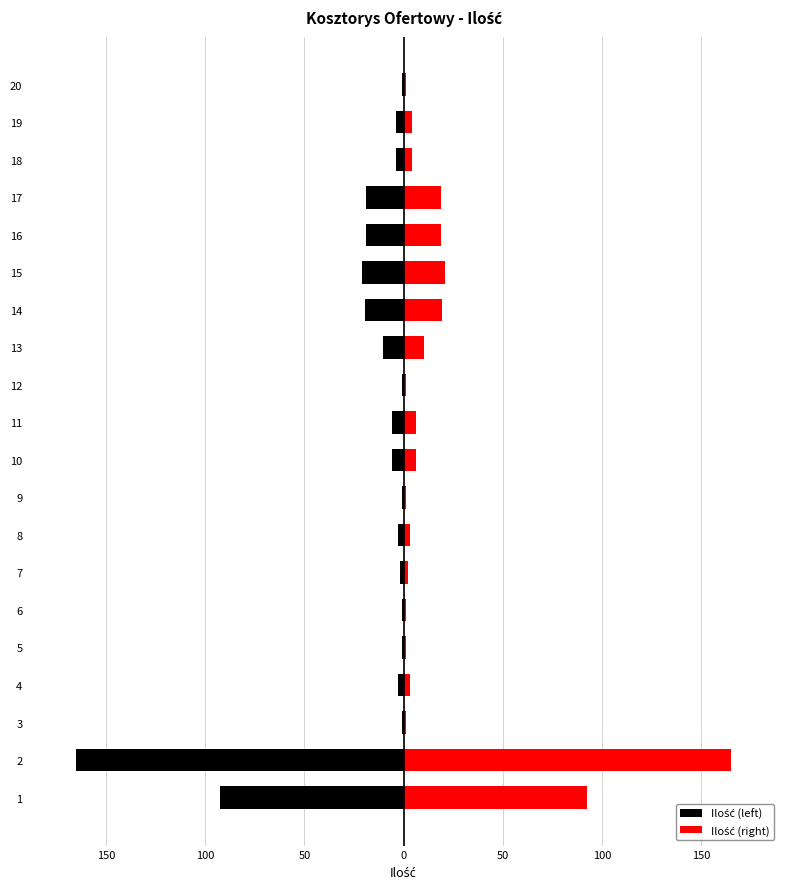

Reading left to right, transcribe all the data shown in this chart.

Ilość (left): -92.5	-165.0	-1.0	-3.0	-1.0	-1.0	-2.0	-3.0	-1.0	-6.0	-6.0	-1.0	-10.5	-19.6	-21.0	-19.0	-19.0	-4.0	-4.0	-1.0
Ilość (right): 92.5	165.0	1.0	3.0	1.0	1.0	2.0	3.0	1.0	6.0	6.0	1.0	10.5	19.6	21.0	19.0	19.0	4.0	4.0	1.0